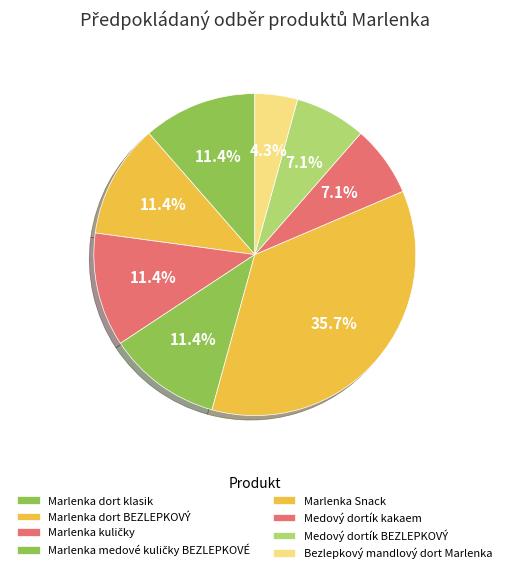

Which slice is the smallest?

Bezlepkový mandlový dort Marlenka